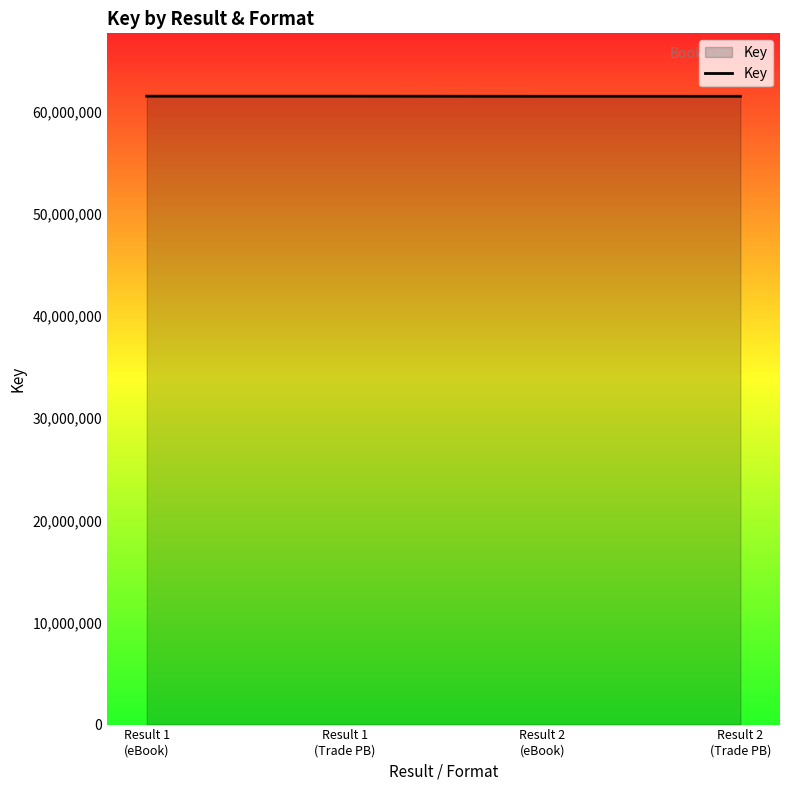

What is the greatest value displayed?

61543401